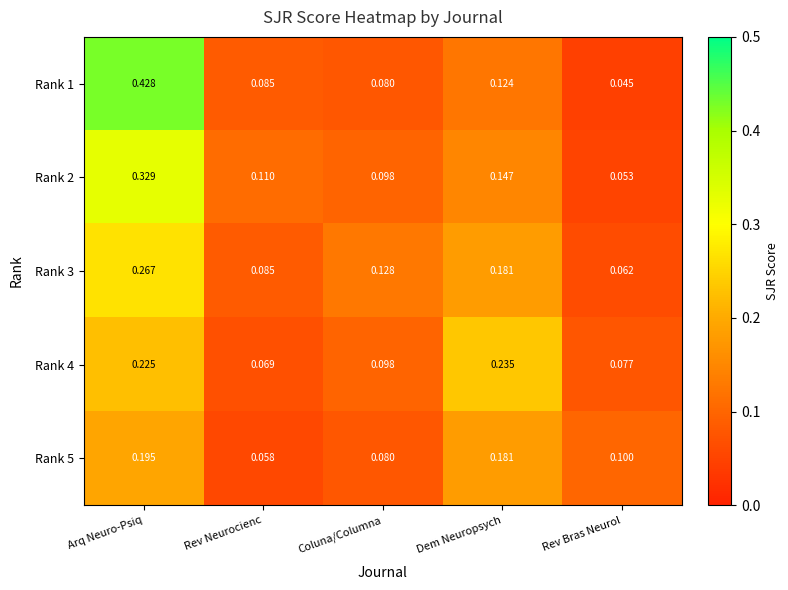

At which category is the sum across all series the highest?

Arq Neuro-Psiq